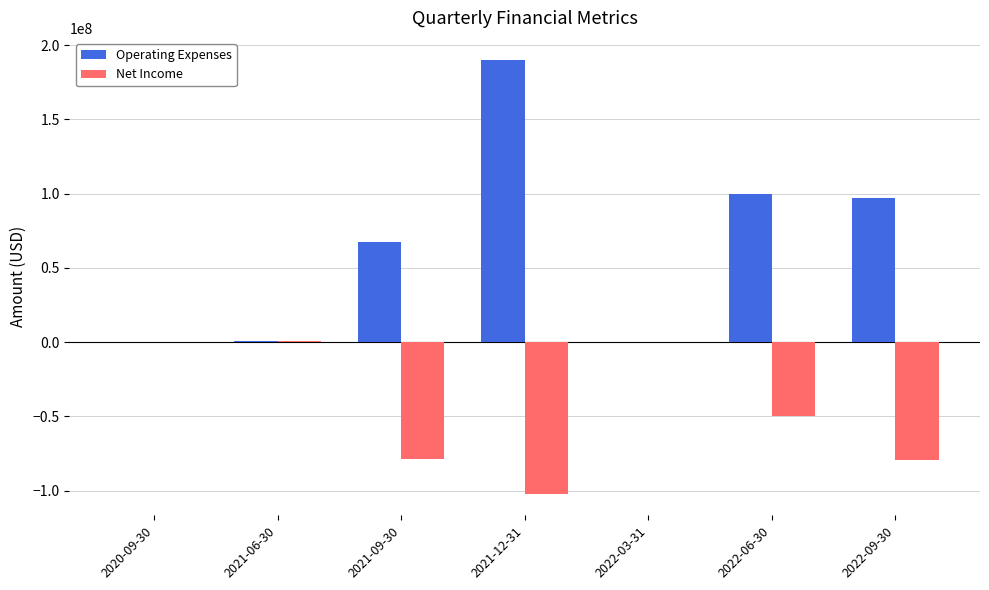

Which series changed the most between 2021-06-30 and 2021-12-31?

Operating Expenses